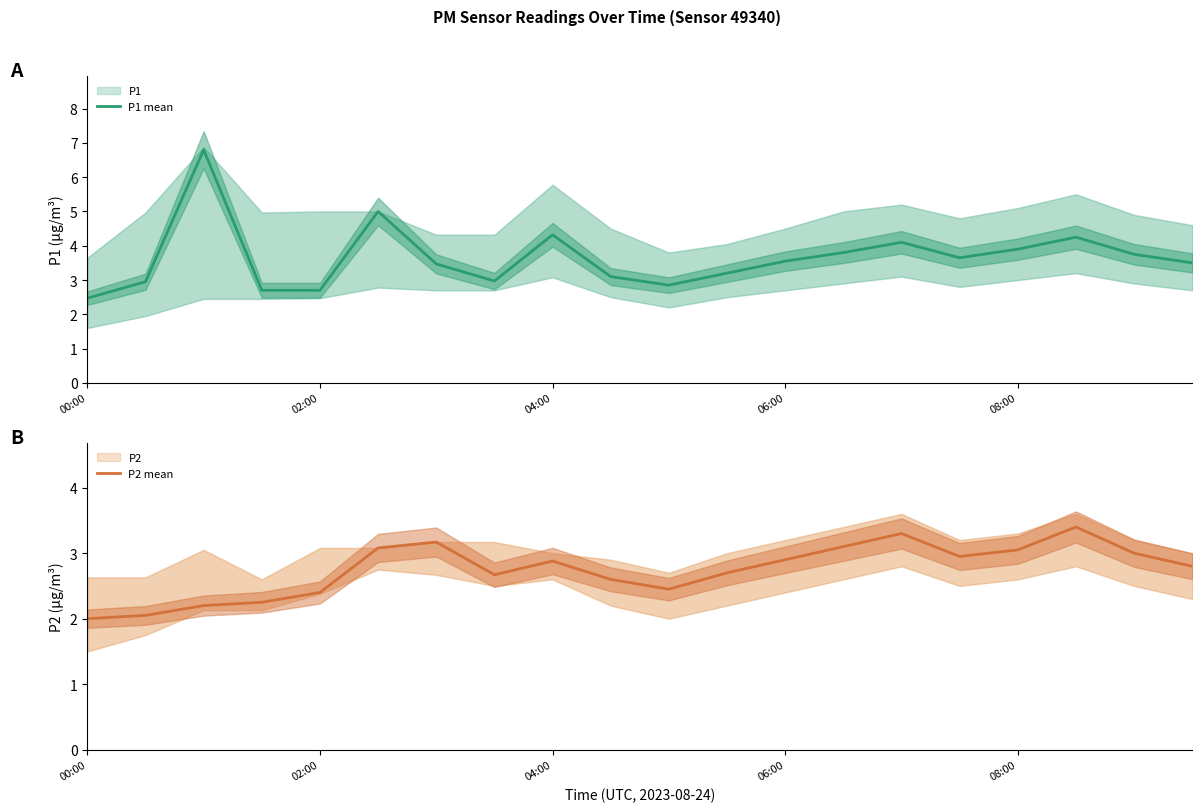

At which category does P1 mean reach its first local valley?

7